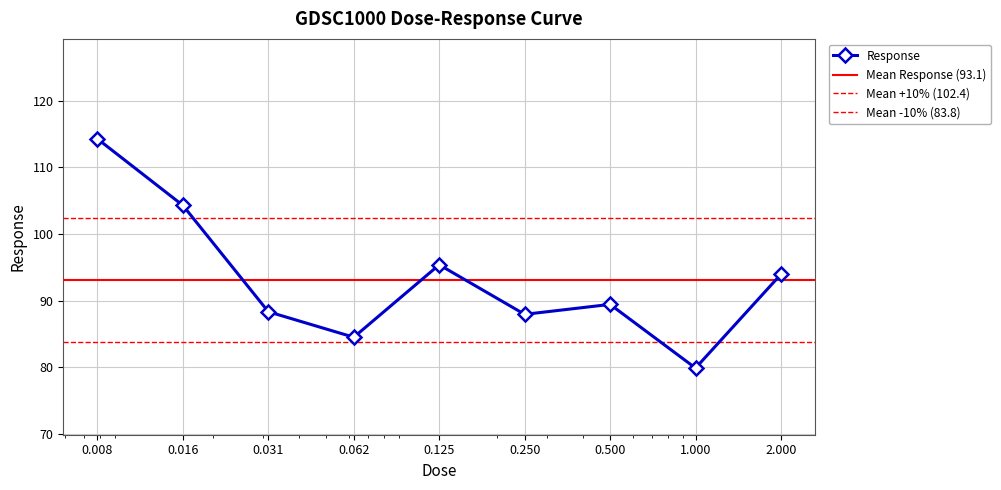

What is the difference between the maximum and second lowest values?

29.8